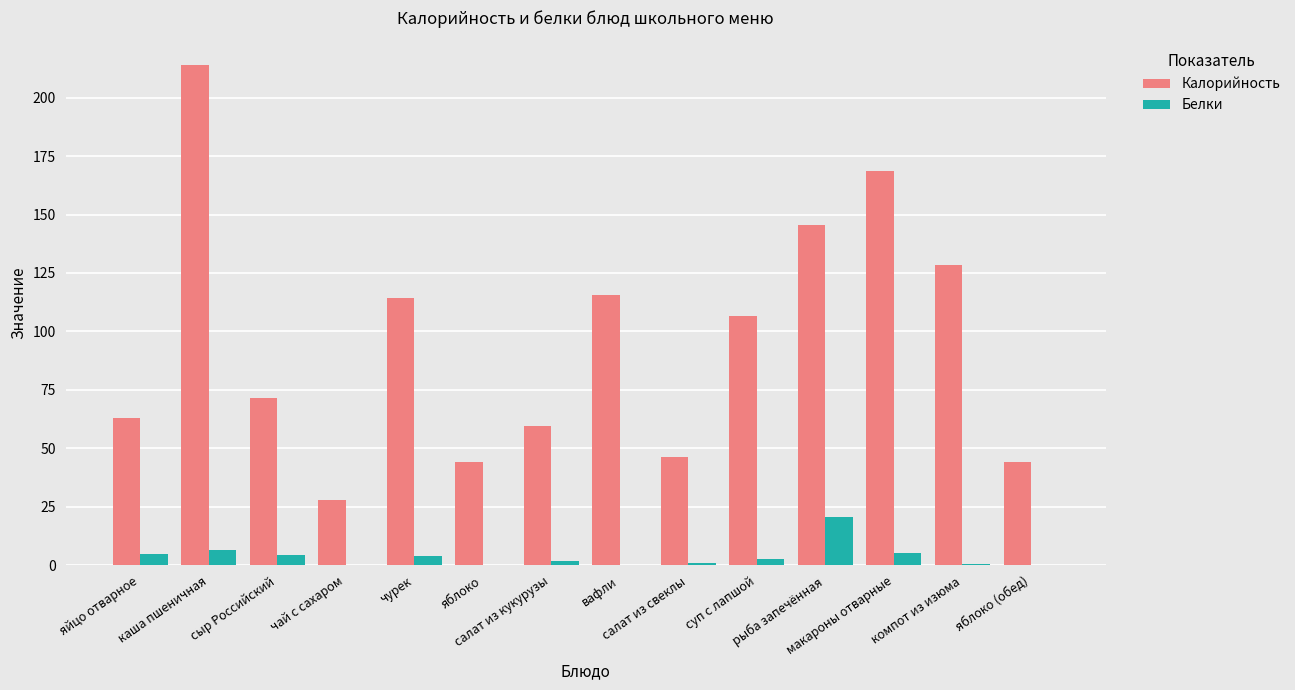

Which series has the largest total across all categories?

Калорийность